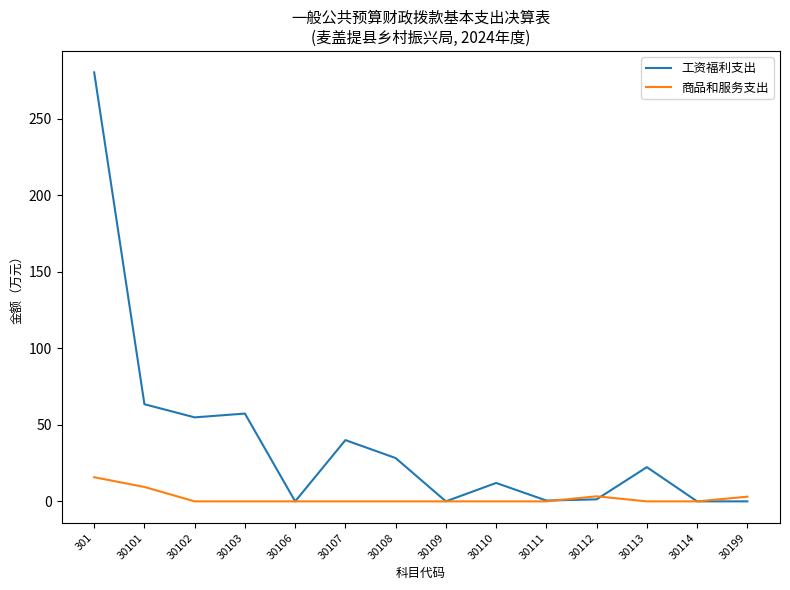

Where is the first local minimum for 工资福利支出?

30102